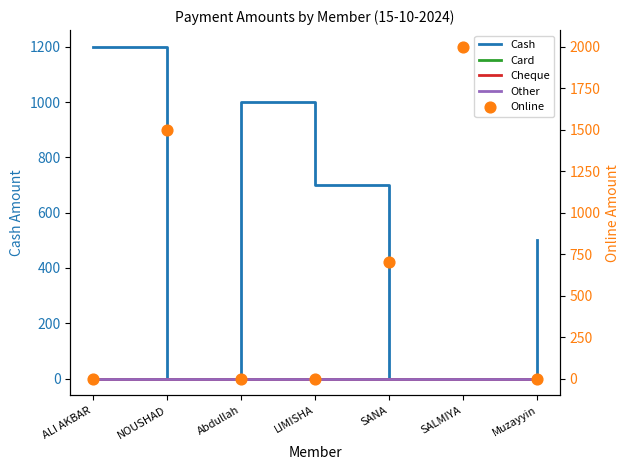

Is the value of Online at ALI AKBAR greater than the value of Cash at LIMISHA?

No